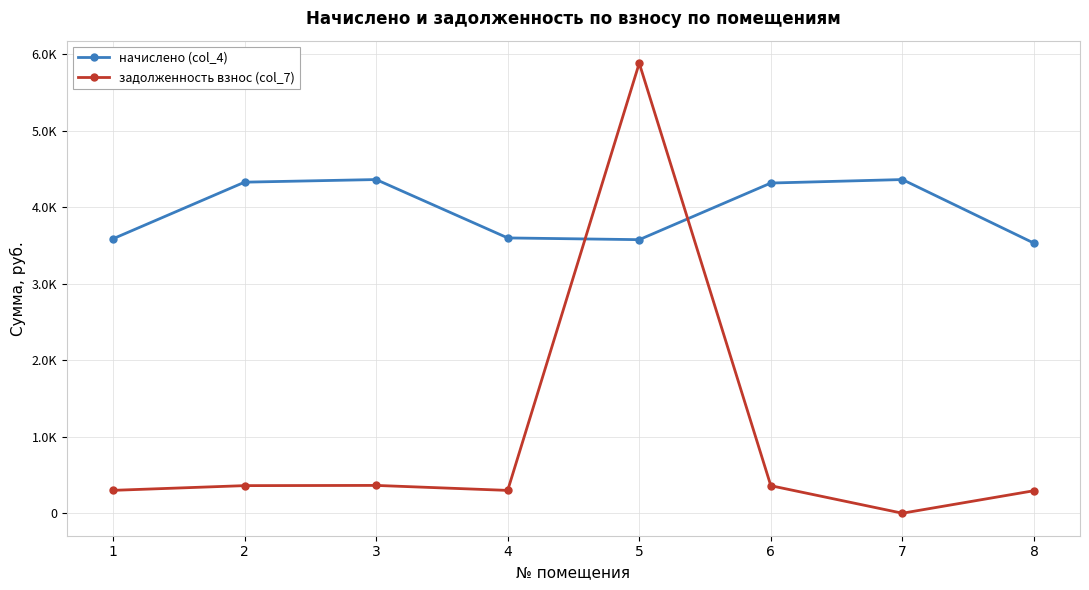

Which series has the largest range (max minus min)?

задолженность взнос (col_7)